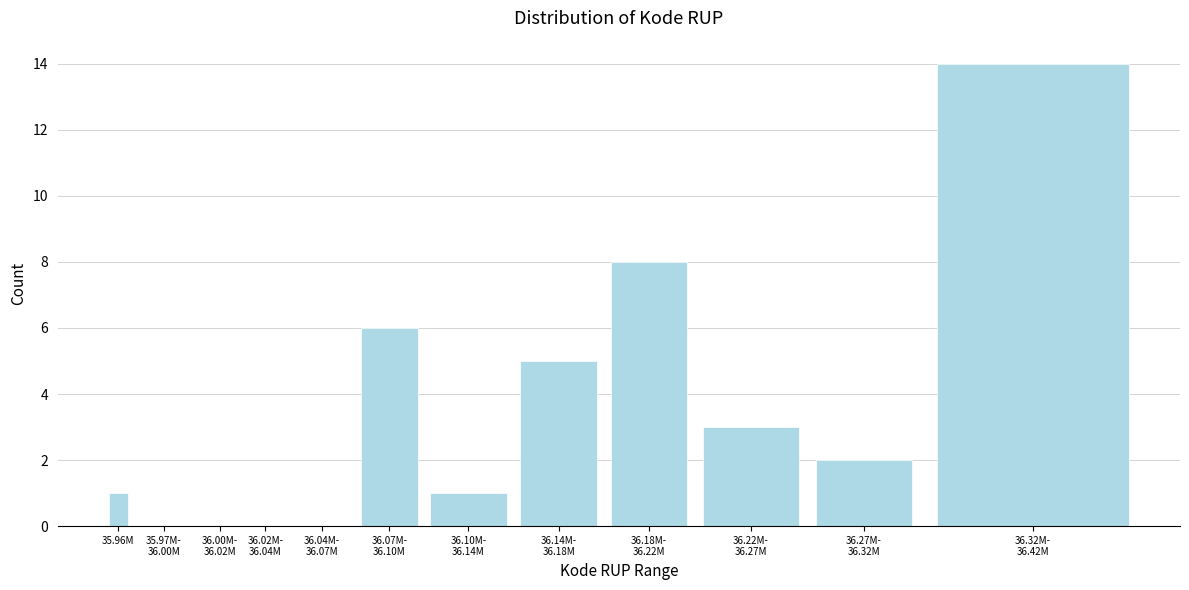

What is the sum of all values?

40